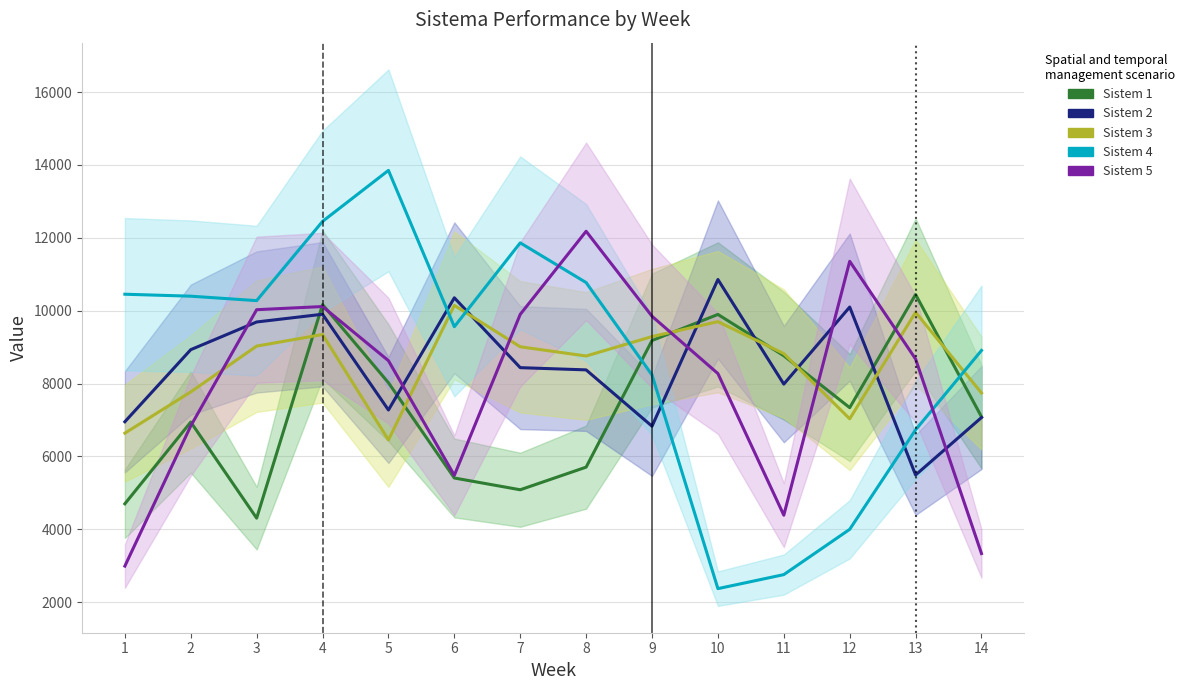

True or false: Sistem 1 has a value of 9181.0 at 9.

True